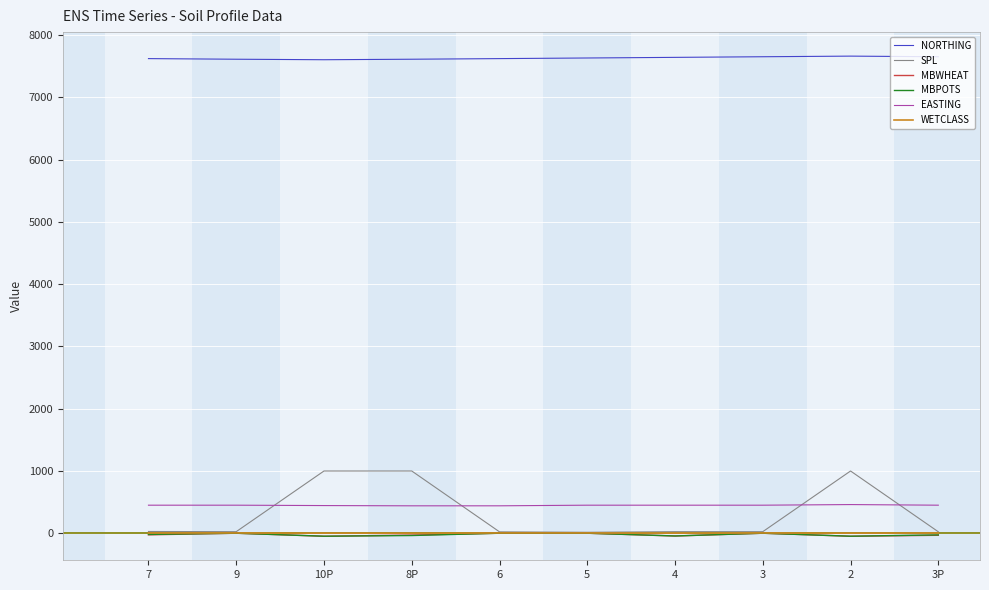

Is the value of NORTHING at 5 greater than the value of SPL at 4?

Yes